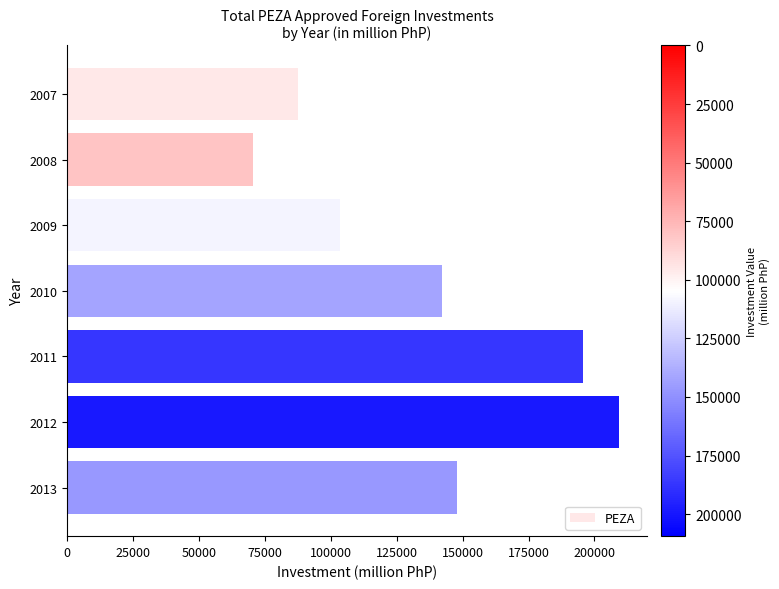

Approximately how many times larger is the value at 2010 compared to 2012?

0.7